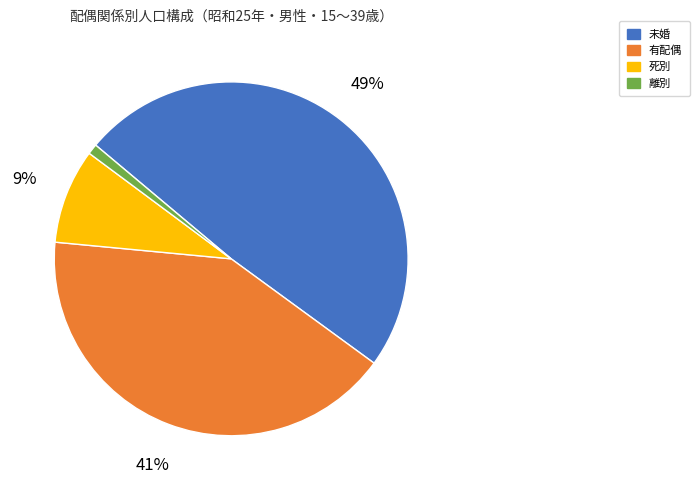

Is there any slice that represents more than half of the pie?

No